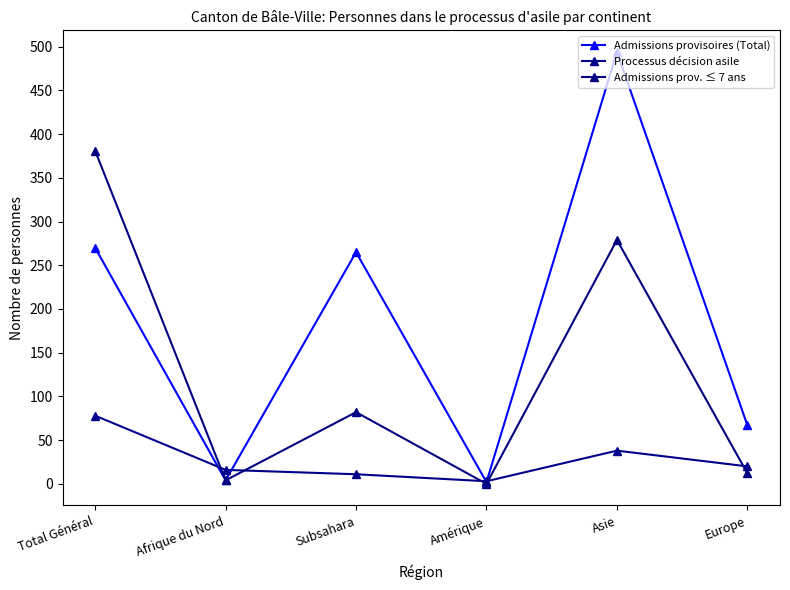

At which category does Admissions prov. ≤ 7 ans reach its first local peak?

Subsahara